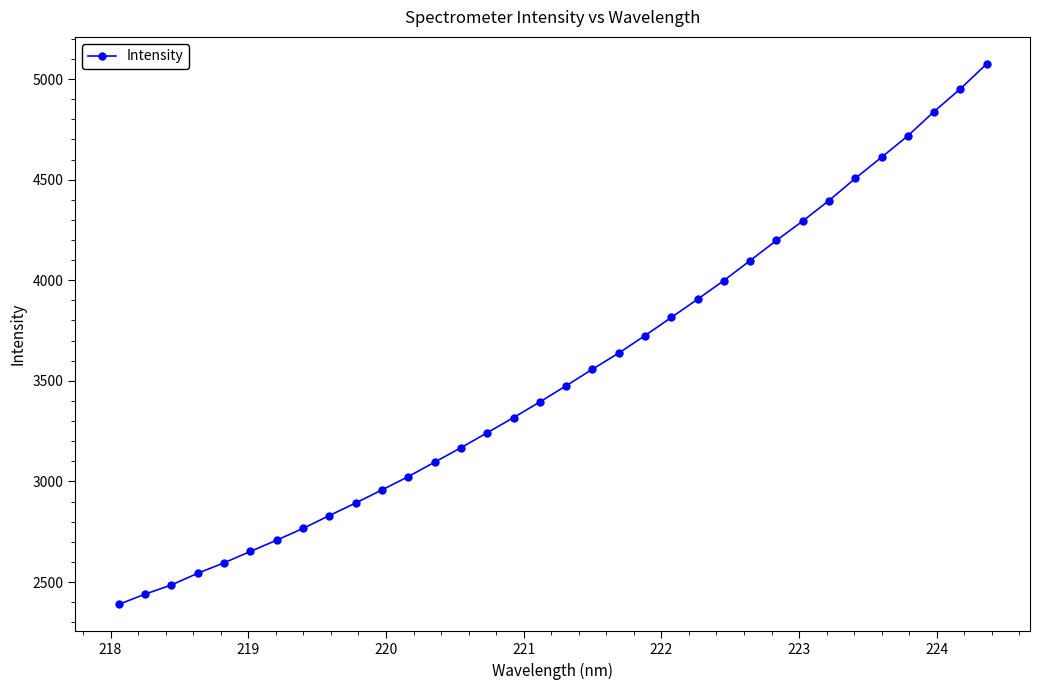

What is the value of the 30th point from the left?

4611.3